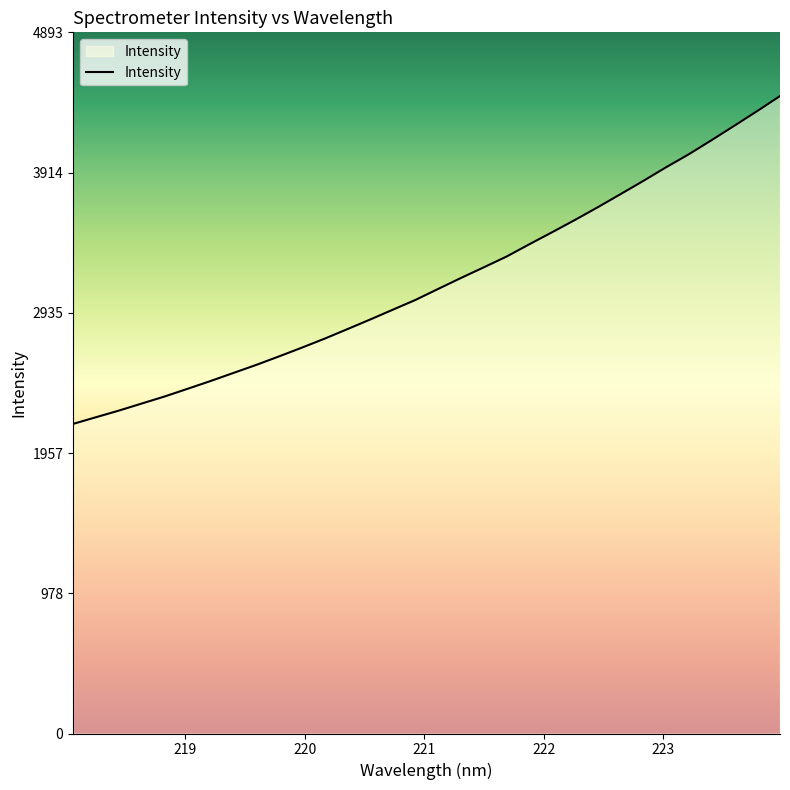

What is the maximum value shown in the chart?

4448.3